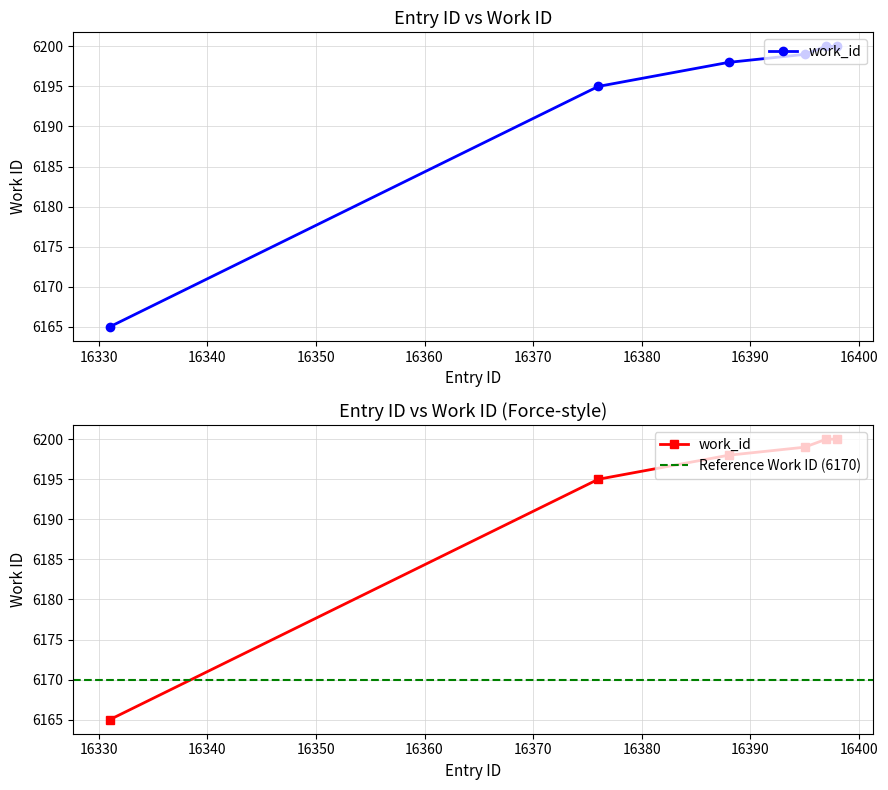

What is the approximate value at 16397, to the nearest 10?

6200